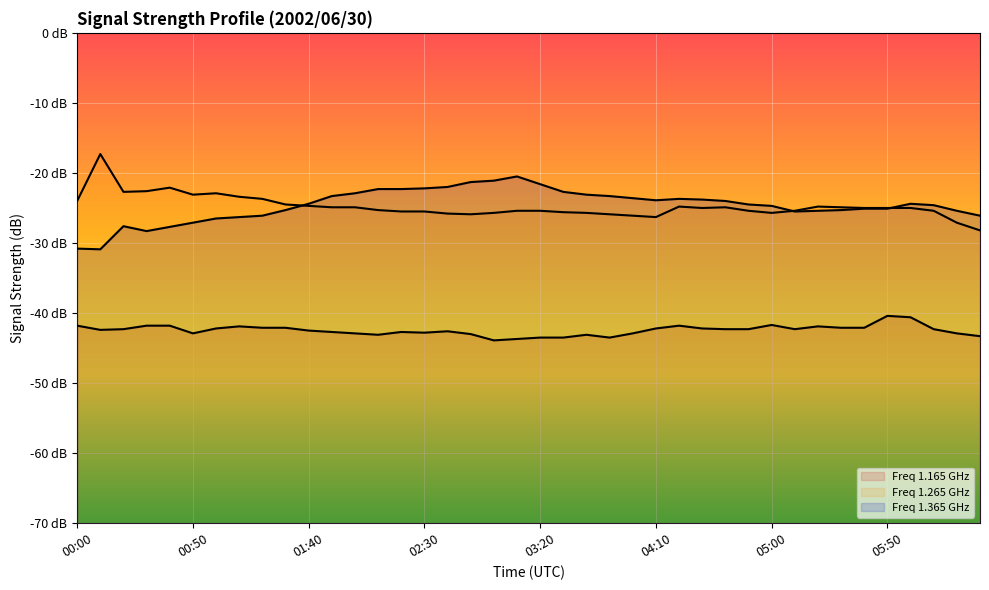

Read the 1.165 value at 04:00.

-42.9